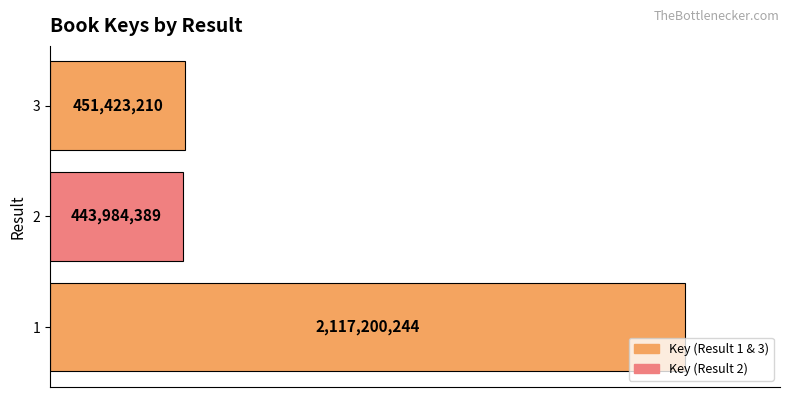

How many bars are there in total?

3